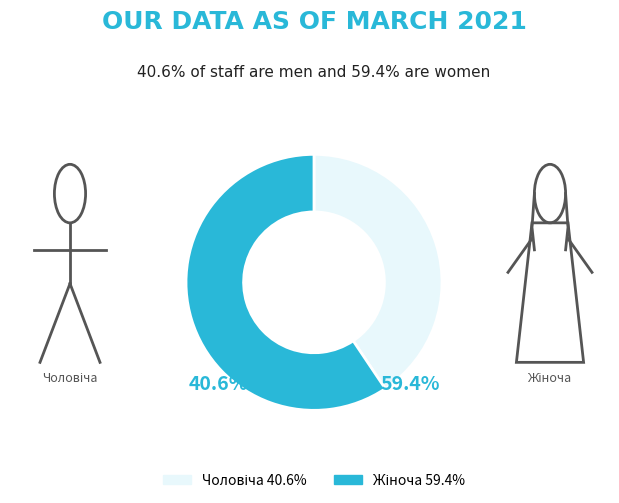

Rank the categories by value from lowest to highest.

Чоловіча, Жіноча